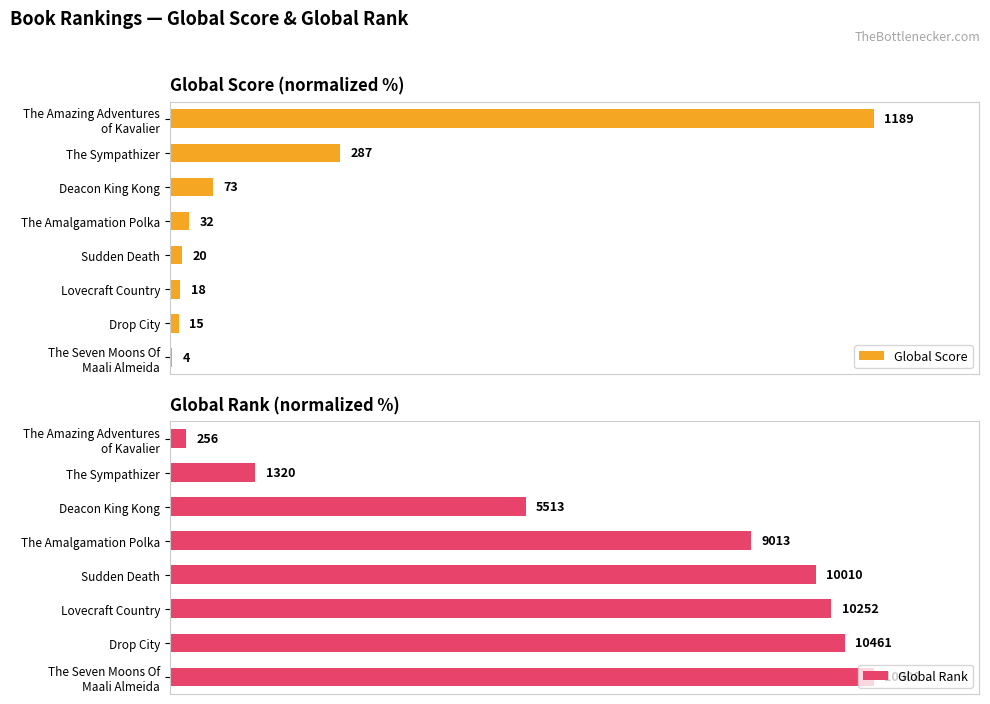

List the labels in order of Global Rank value, smallest first.

The Amazing Adventures of Kavalier, The Sympathizer, Deacon King Kong, The Amalgamation Polka, Sudden Death, Lovecraft Country, Drop City, The Seven Moons Of Maali Almeida